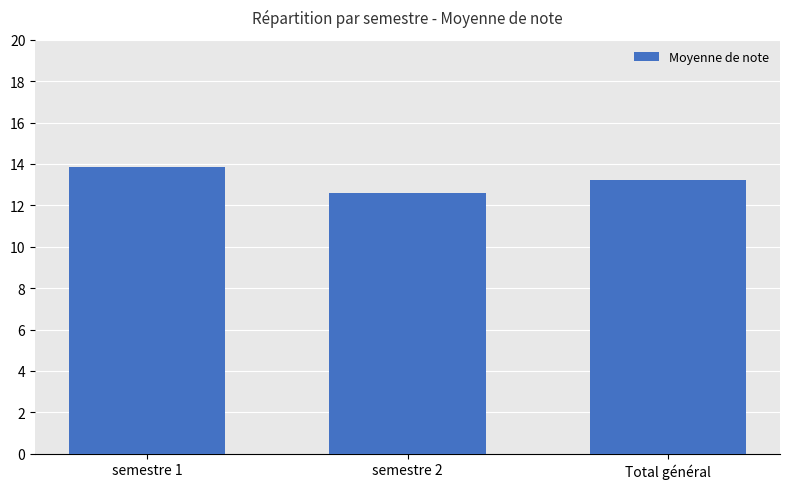

Reading left to right, list all the values displayed in this chart.

semestre 1=13.9	semestre 2=12.6	Total général=13.2